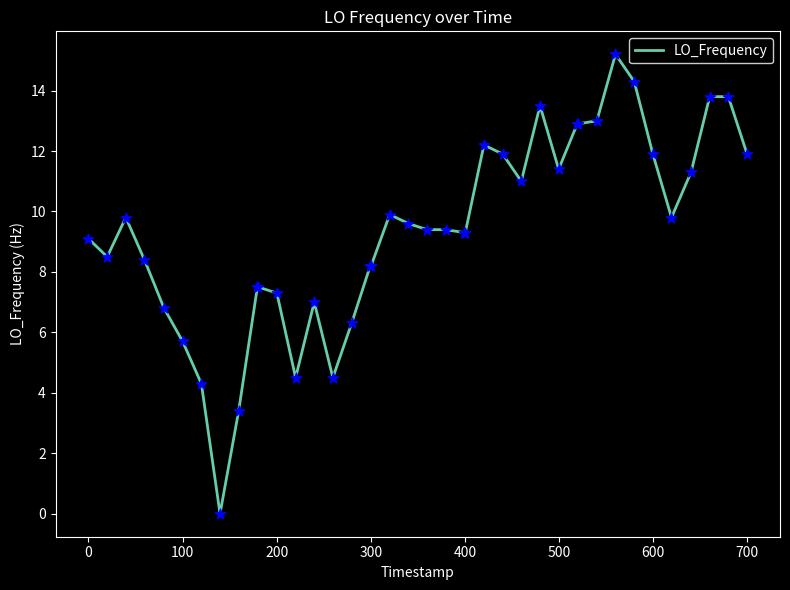

What is the difference between the maximum and minimum values?

15.2